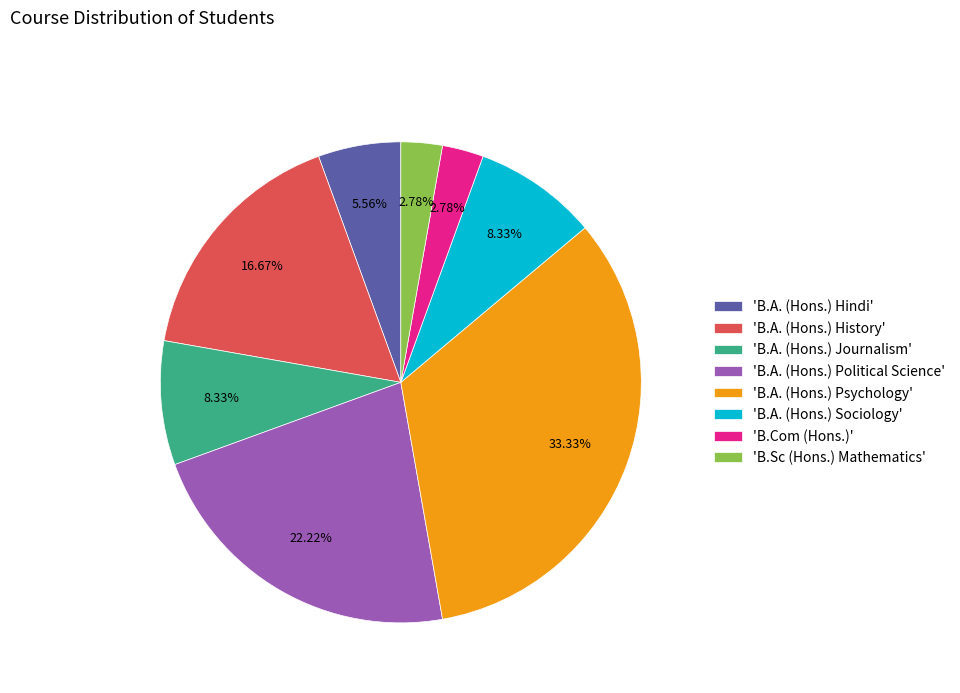

Which has a higher value, 'B.A. (Hons.) Psychology' or 'B.A. (Hons.) Hindi'?

'B.A. (Hons.) Psychology'